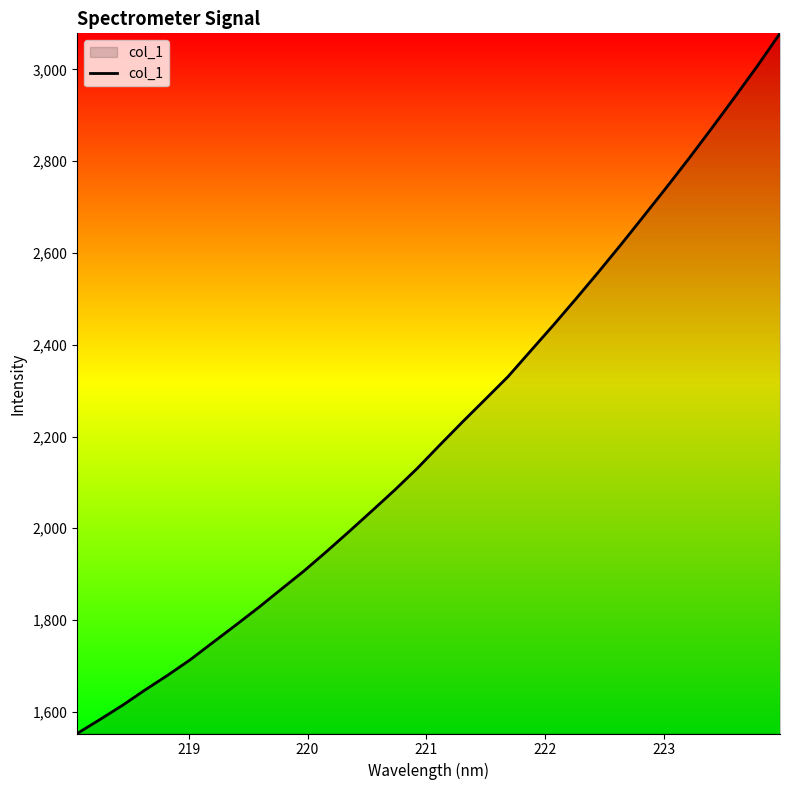

What is the difference between the maximum and minimum values?

1526.0